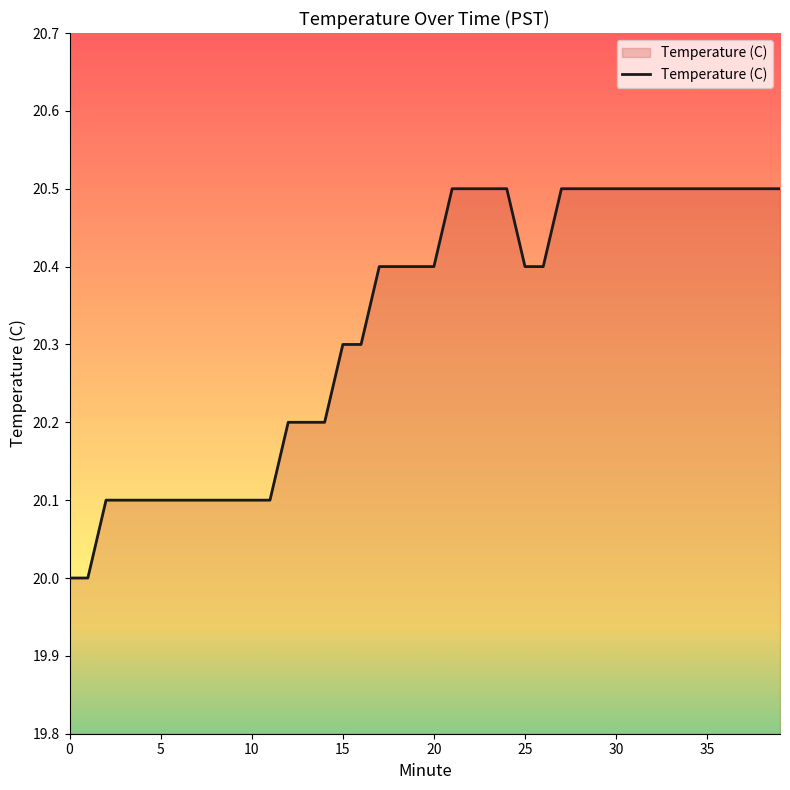

Count the values in the range 20 to 21.

40